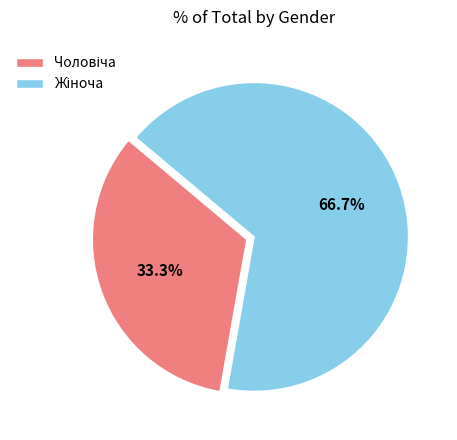

Is there a majority slice in this chart?

Yes